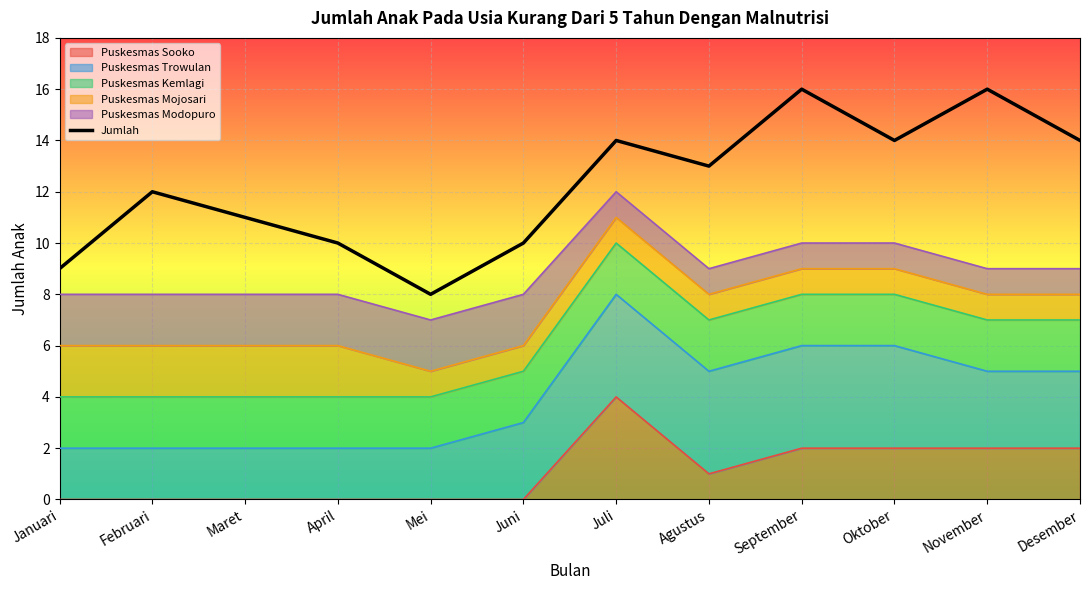

Is it true that the value at Januari is 9?

True